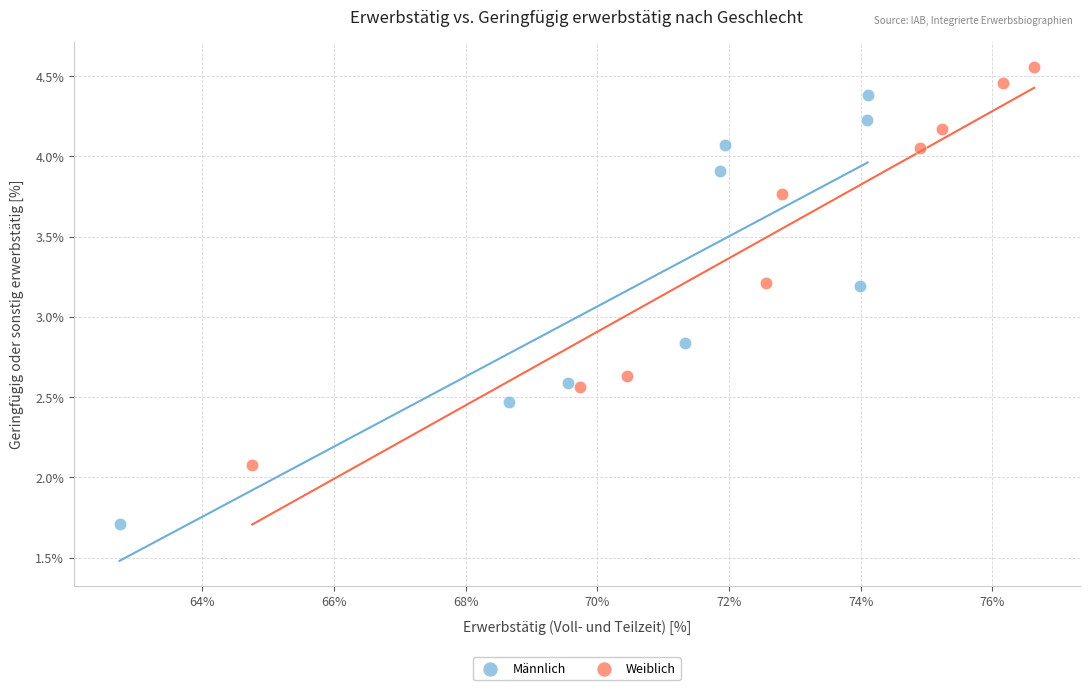

Which series has the largest Y range (max minus min)?

Männlich